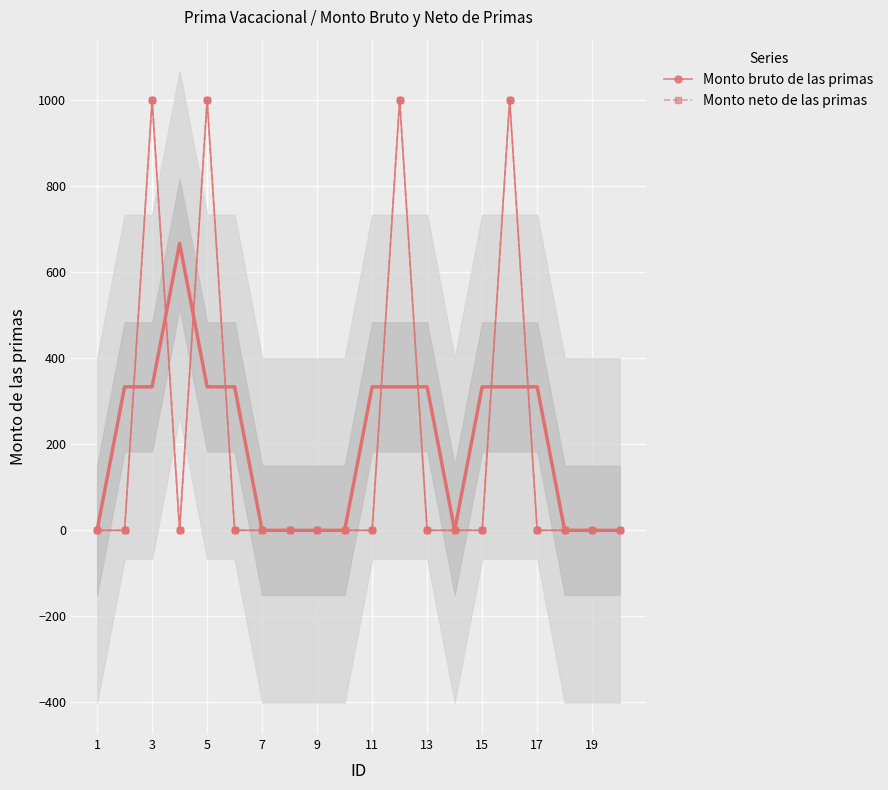

True or false: Monto bruto de las primas and Monto neto de las primas cross at least once.

False